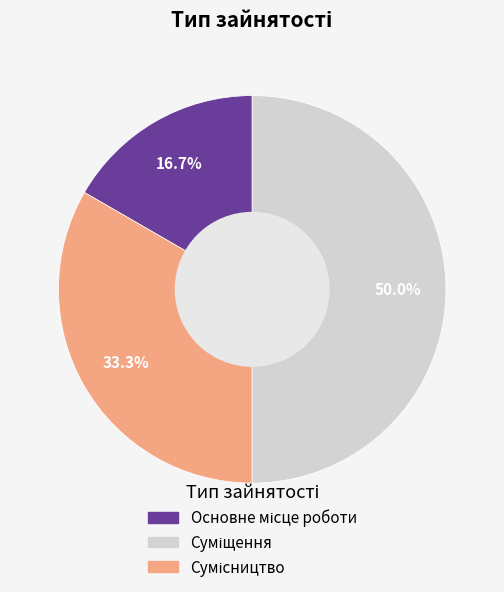

How many slices are in this pie chart?

3